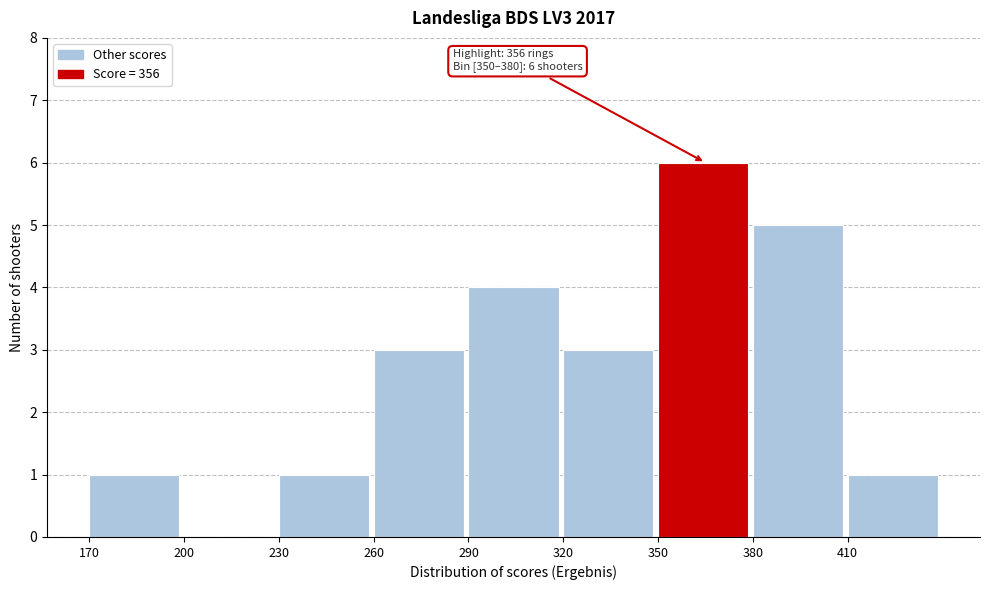

Over which range of the x-axis is the bar tallest?

350 to 380